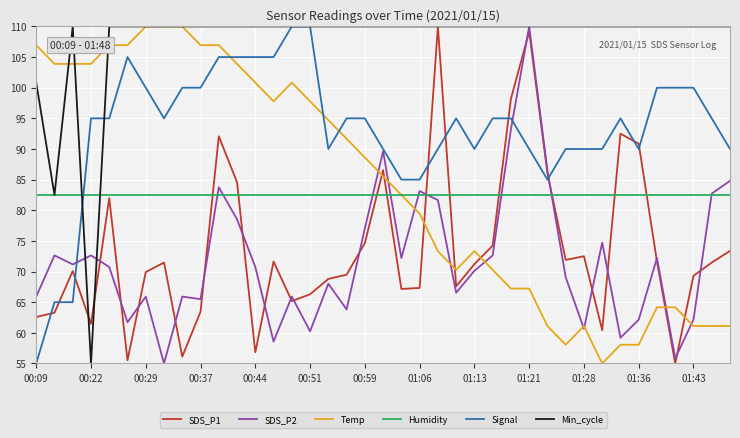

What is the greatest value displayed?

110.0